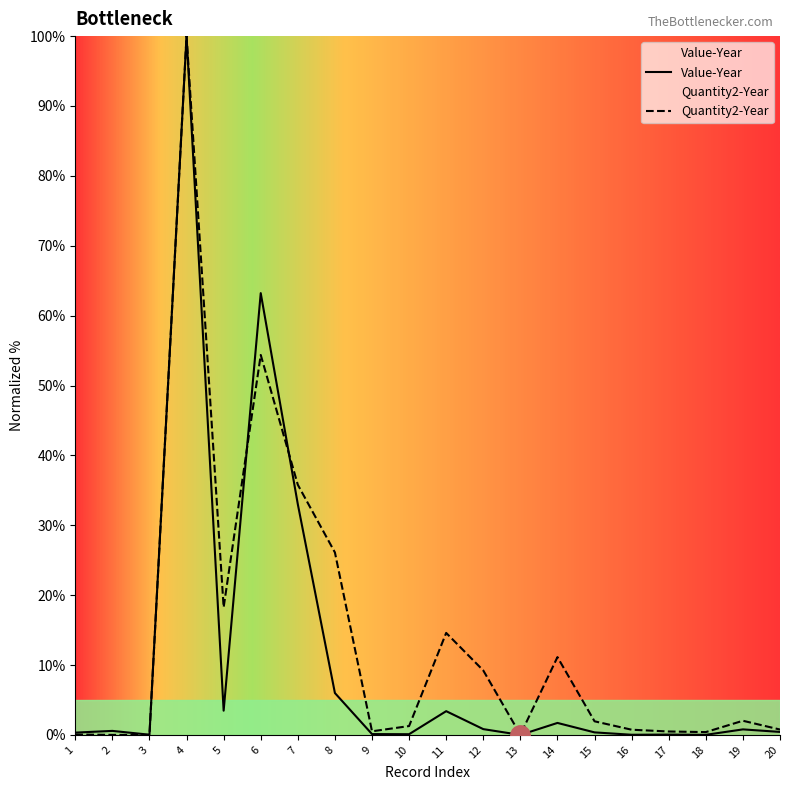

What is the sum of the Value-Year values at 12 and 18?

0.8